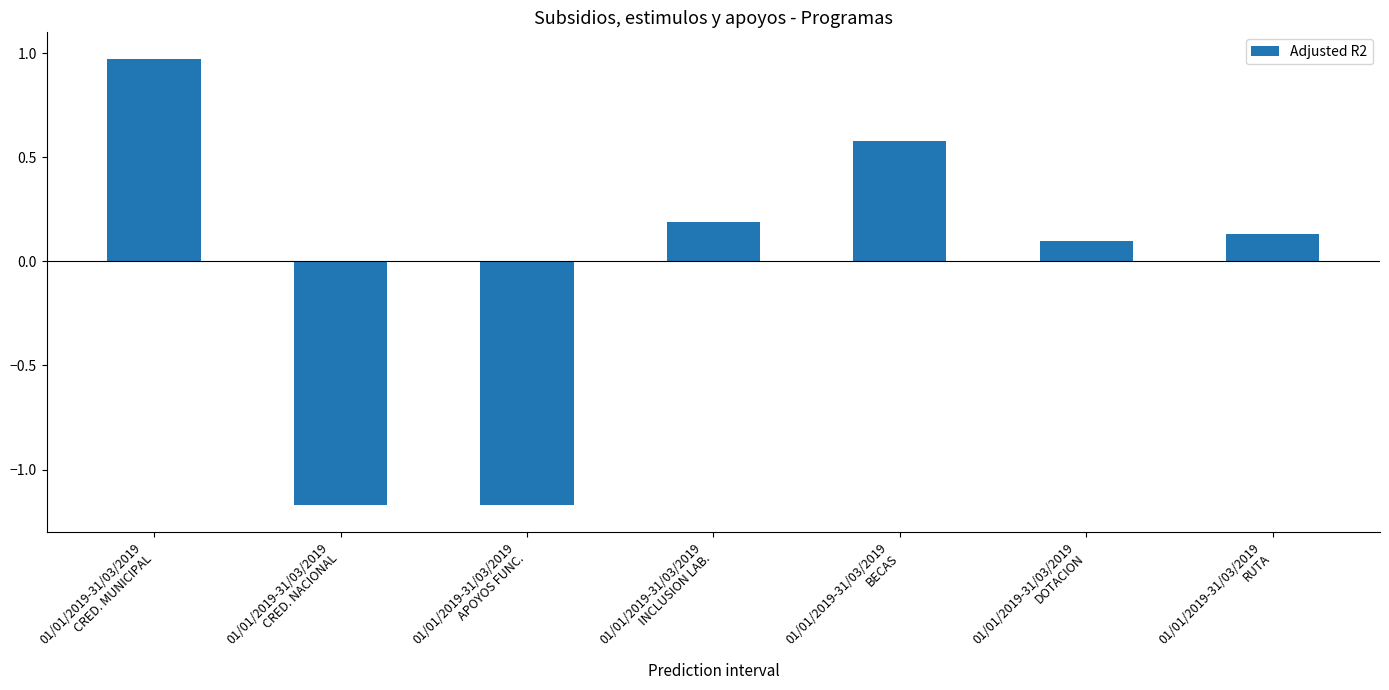

How many bars are there in total?

7